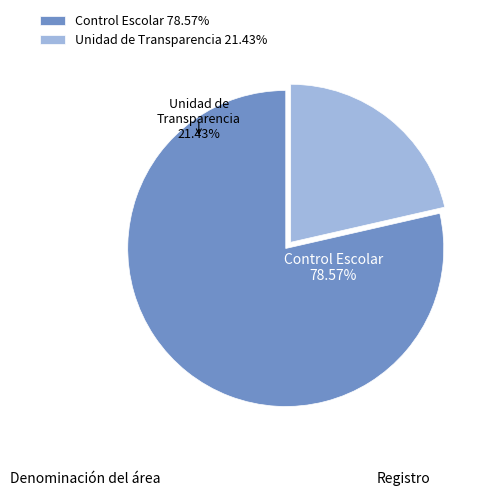

What percentage is NOT represented by Unidad de Transparencia?

78.6%